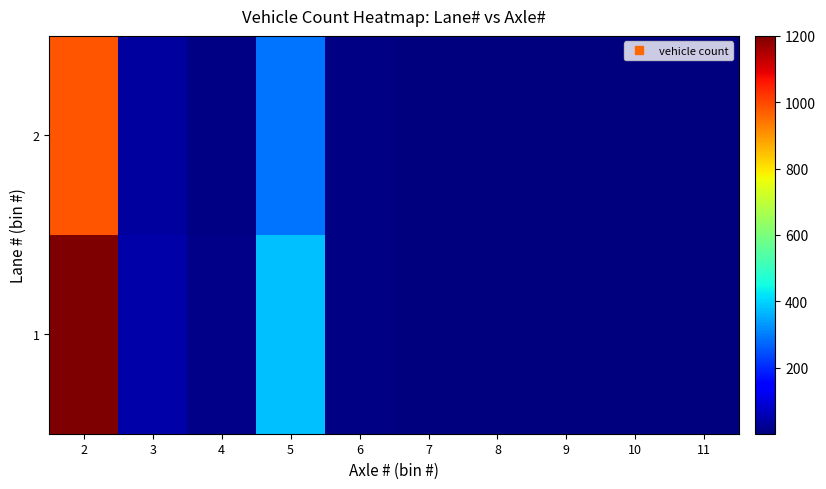

What is the sum of the 1 values at 3 and 2?

1245.0